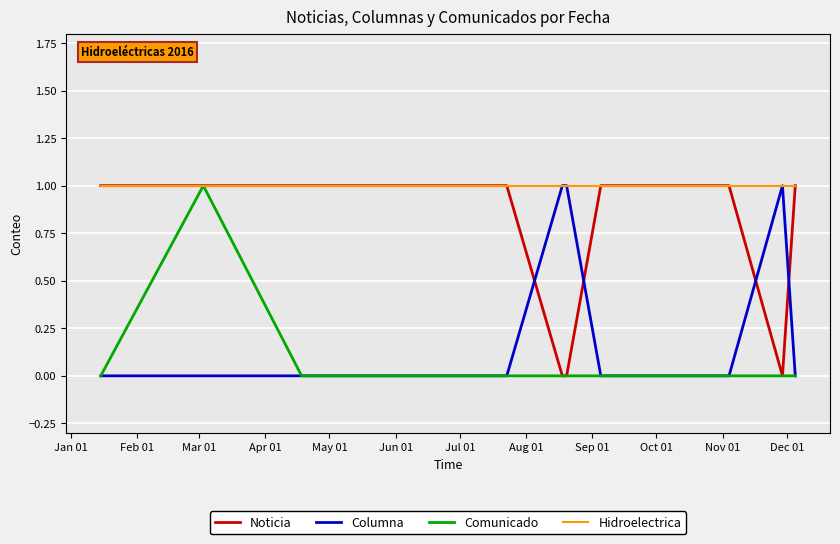

Which series has the largest total across all categories?

Hidroelectrica